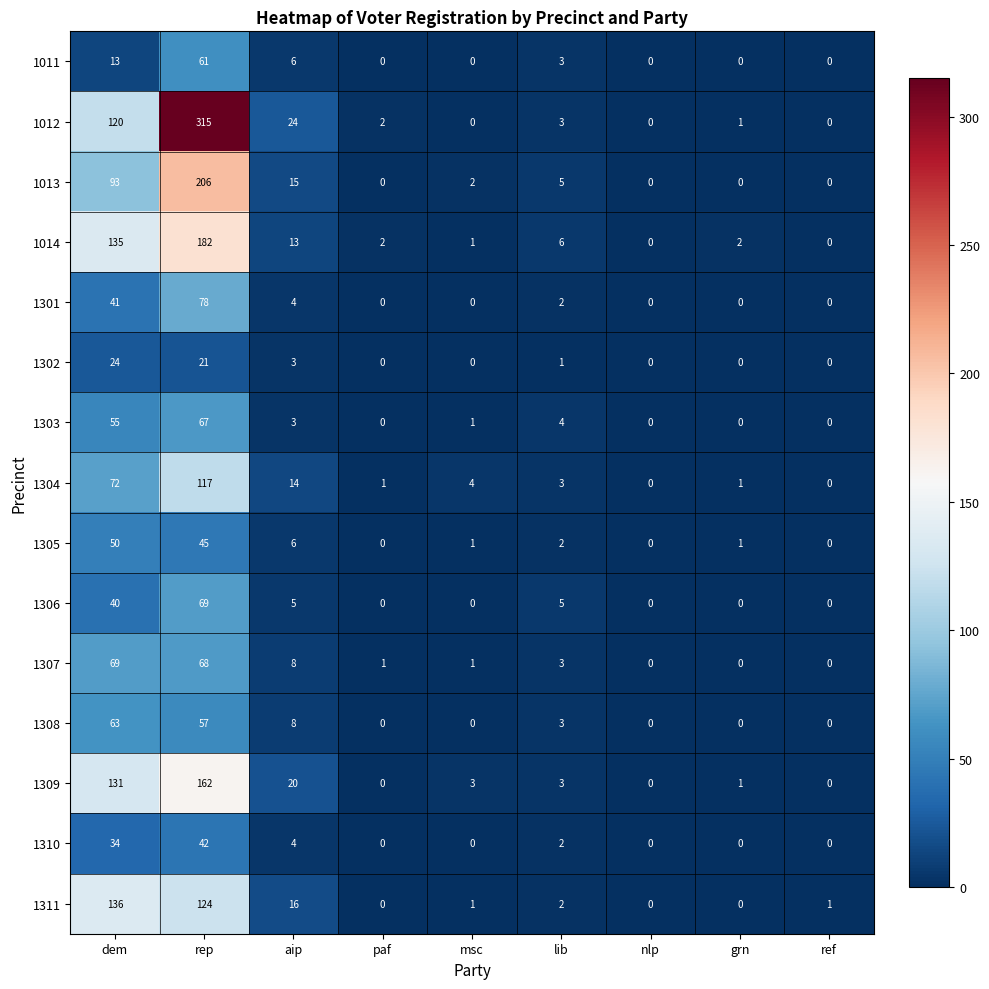

What is the difference between the 1302 values at rep and grn?

21